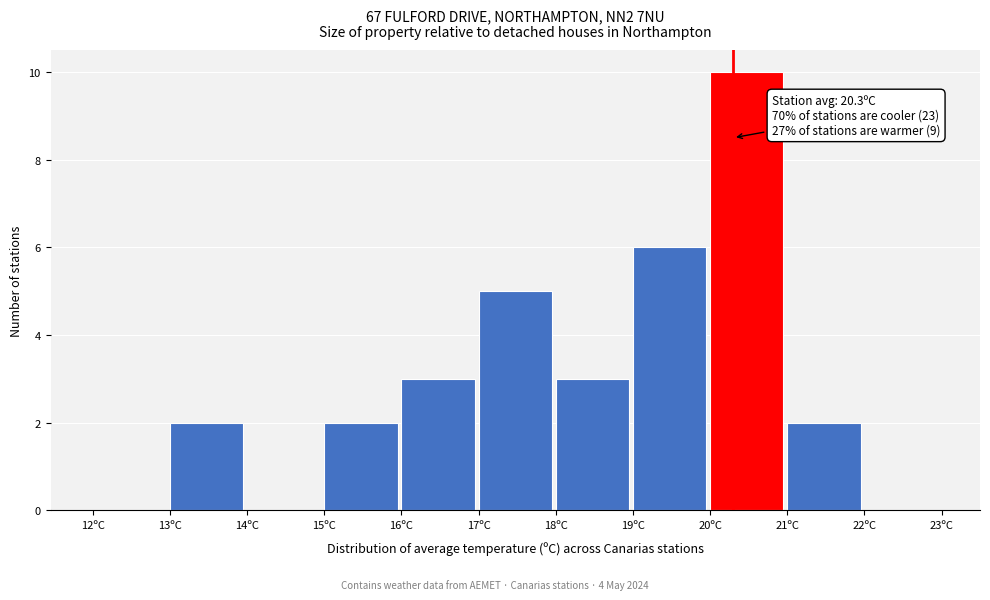

Over which range of the x-axis is the bar tallest?

20 to 21